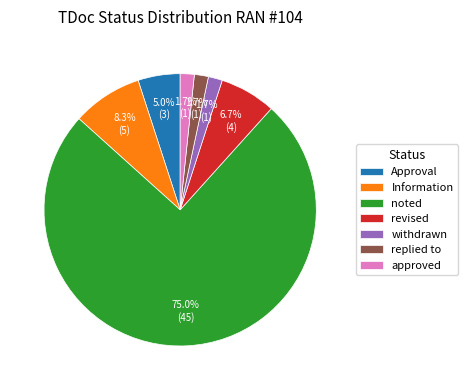

To the nearest percent, what is the average slice percentage?

14%